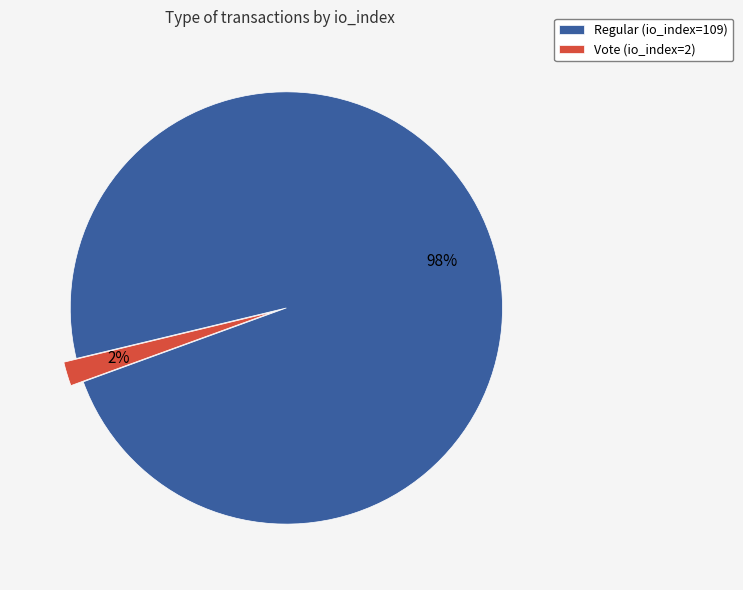

Do Vote (io_index=2) and Regular (io_index=109) together represent more than half of the pie?

Yes